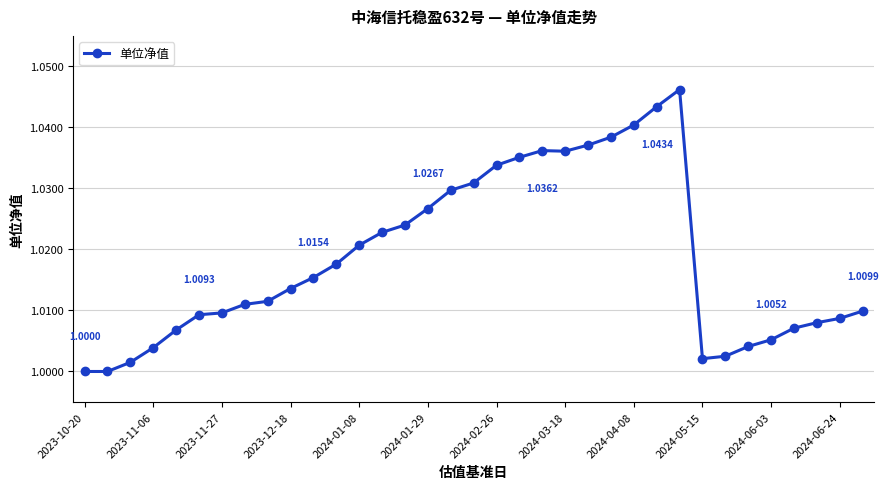

What is the sum of all values?

35.6